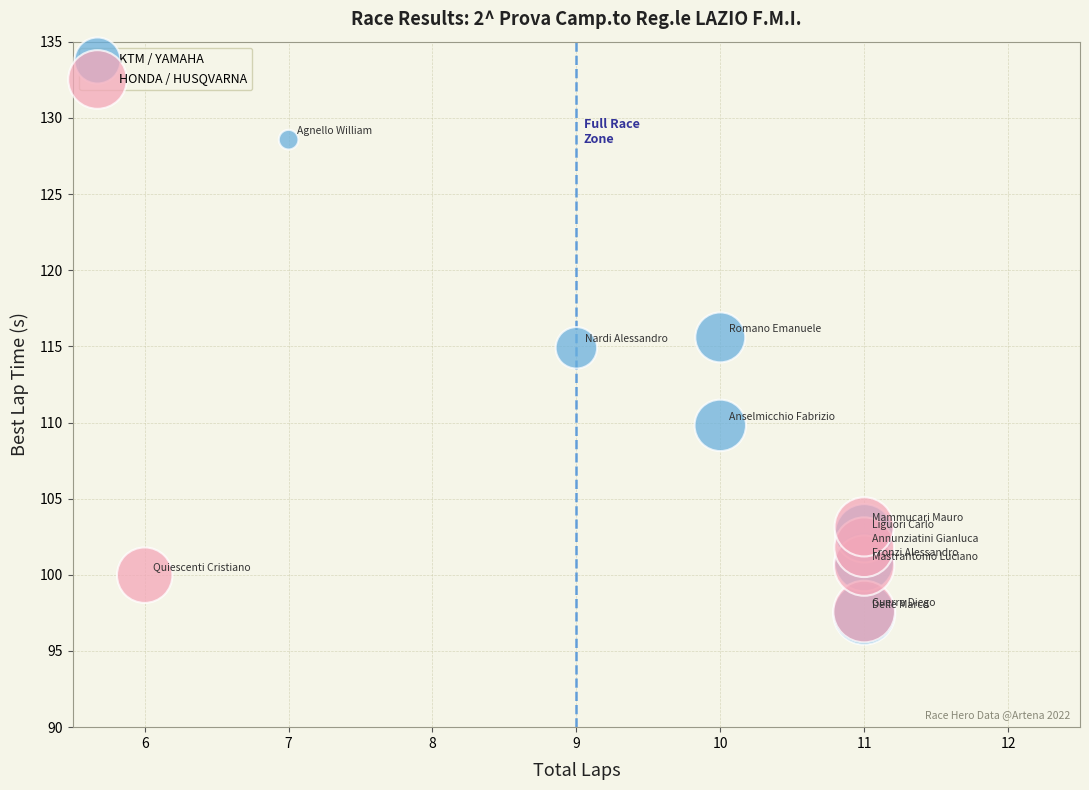

Which series has the largest Y range (max minus min)?

KTM / YAMAHA